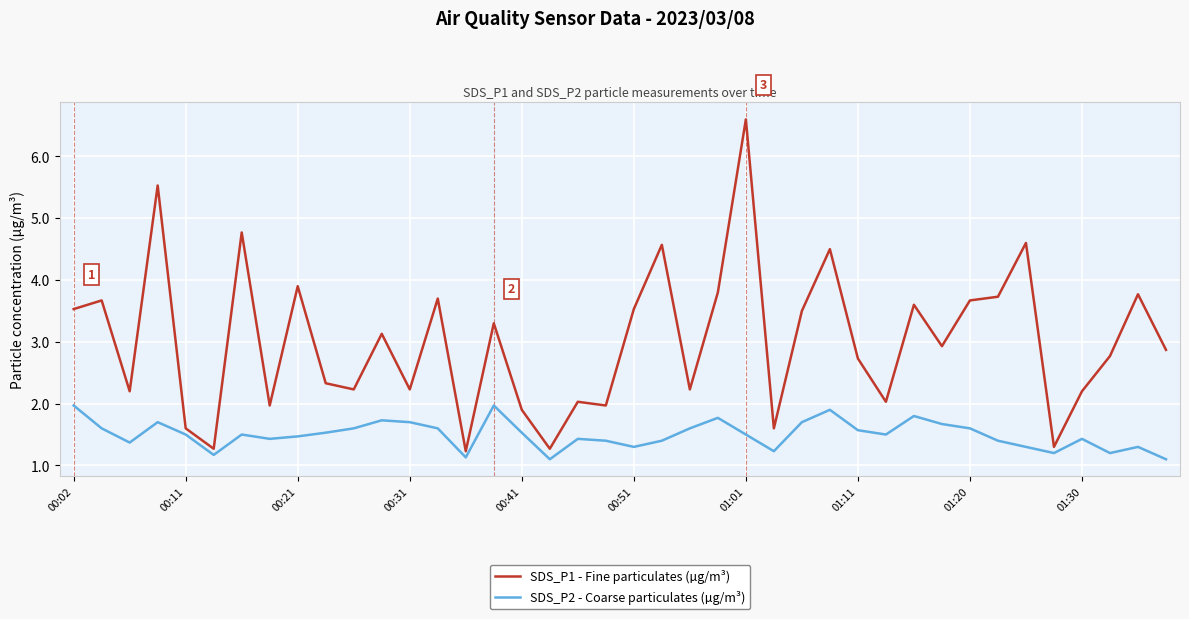

True or false: SDS_P1 - Fine particulates (µg/m³) has more than 2 interior local peaks.

True